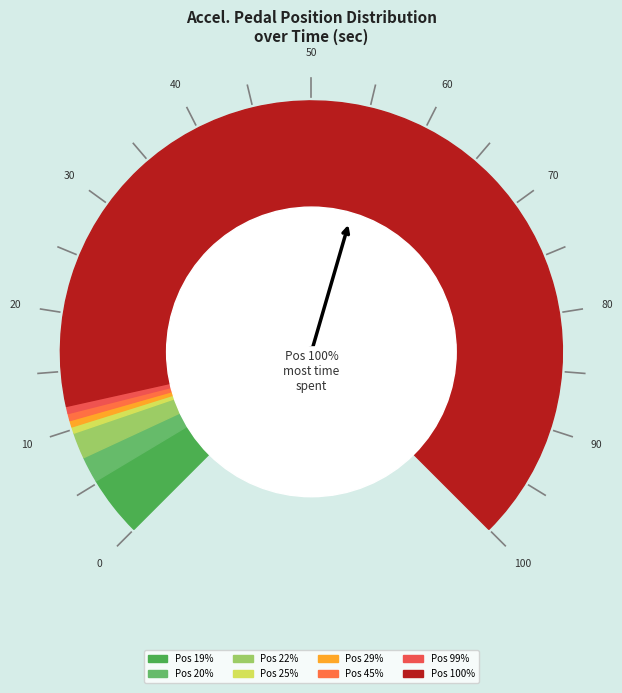

Which category has the biggest portion of the pie?

100